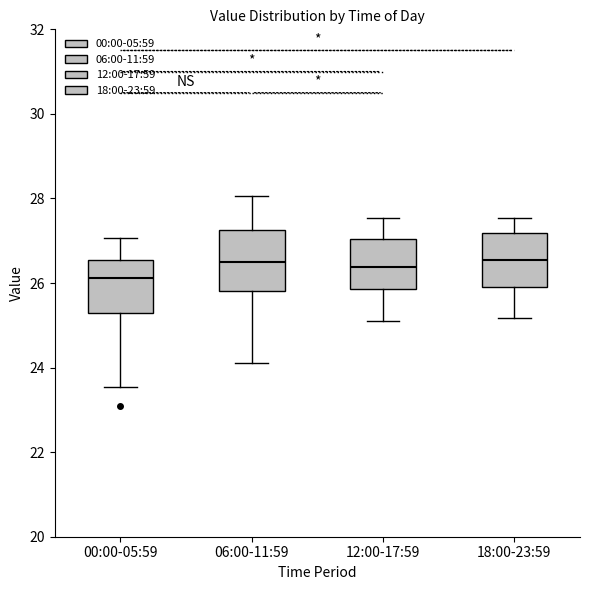

Which box's median line is the lowest?

00:00-05:59